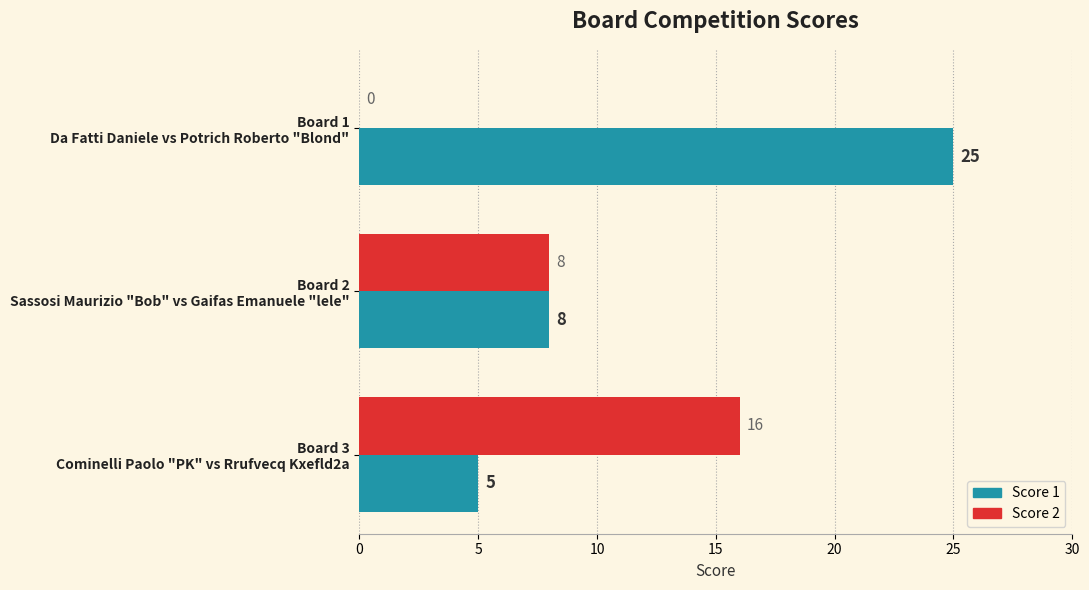

Which series has the largest total across all categories?

Score 1